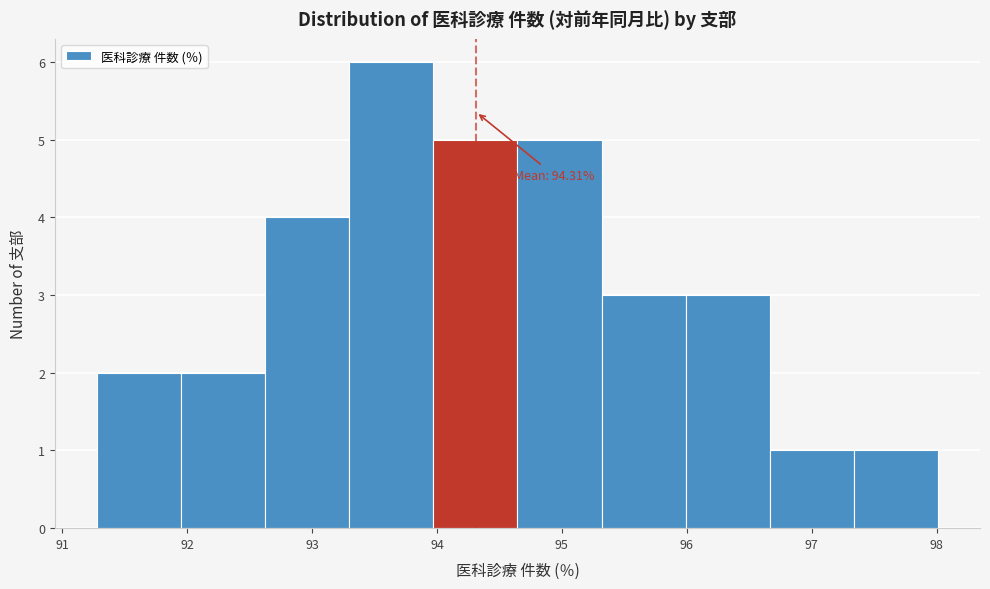

Over which range of the x-axis is the bar tallest?

93.3 to 94.0